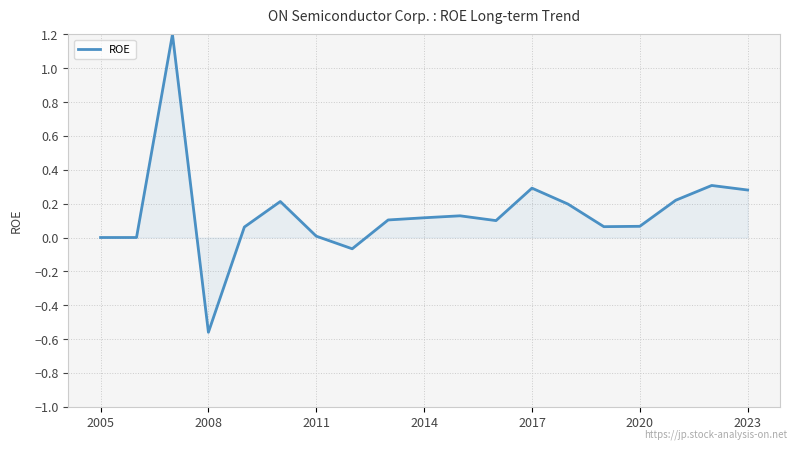

What is the maximum value shown in the chart?

1.2